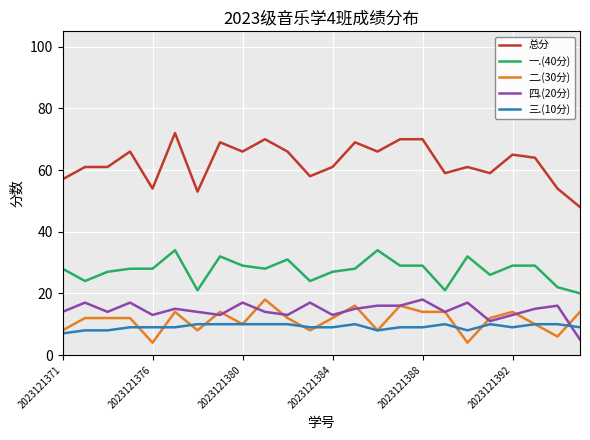

Which series has the largest total across all categories?

总分